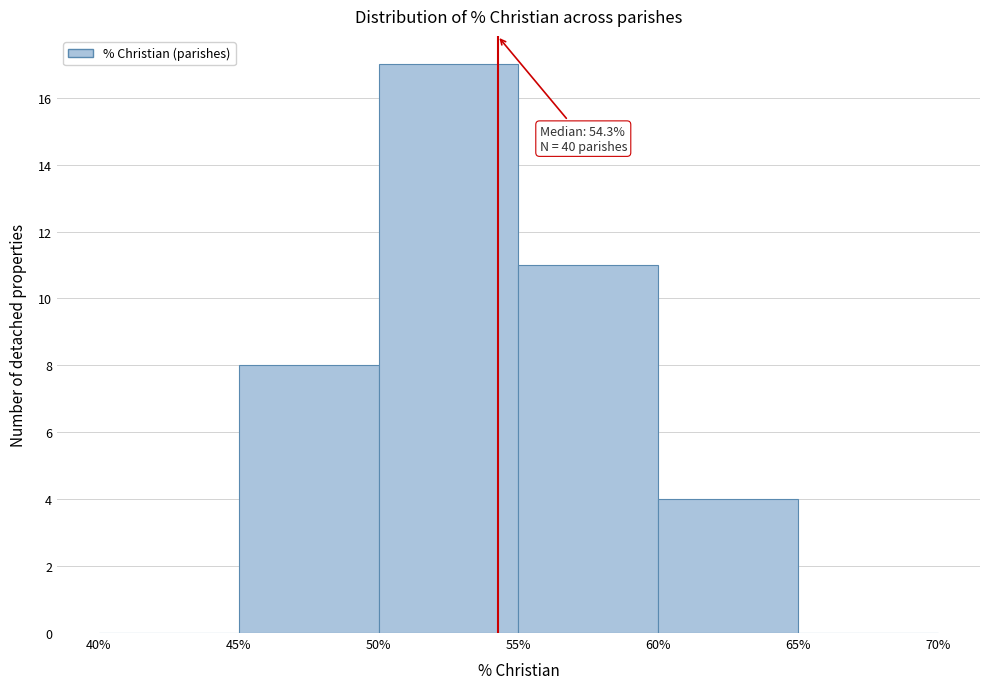

Which range on the x-axis has the tallest bar?

50% to 55%